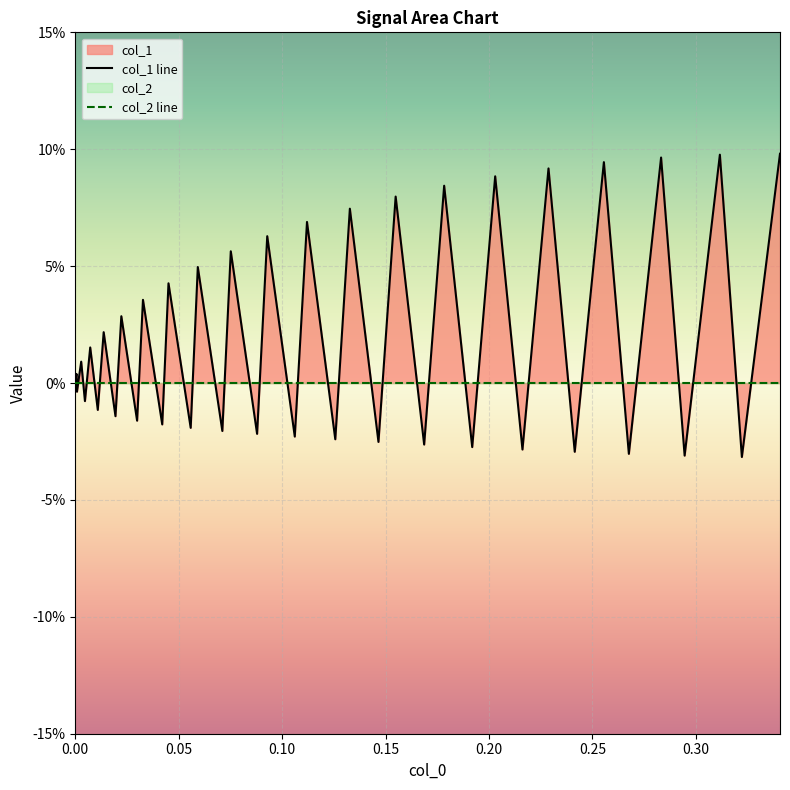

List the series in order of their peak value, highest first.

col_1 line, col_2 line